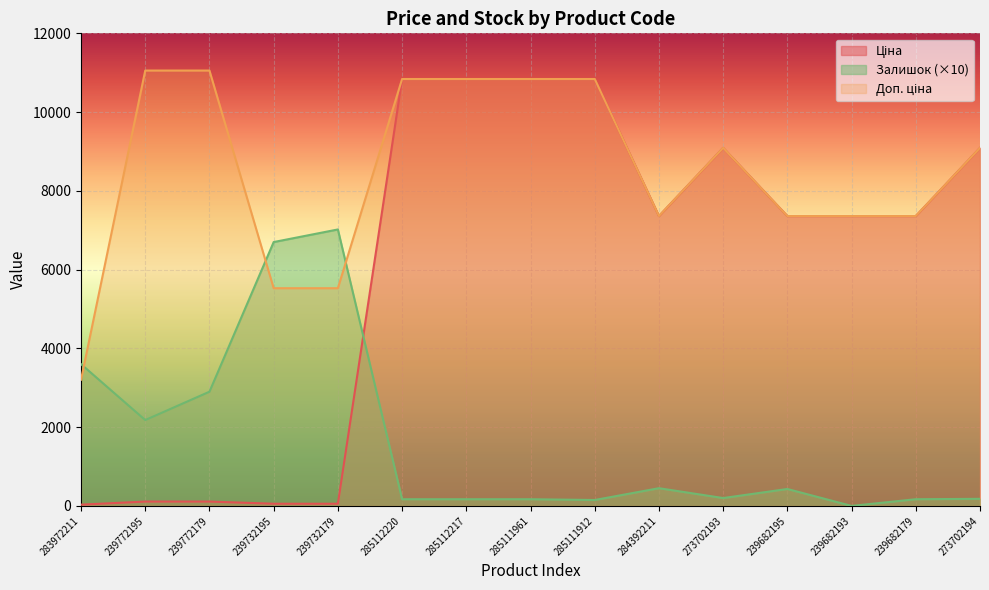

How many times do Залишок and Доп. ціна cross each other?

3